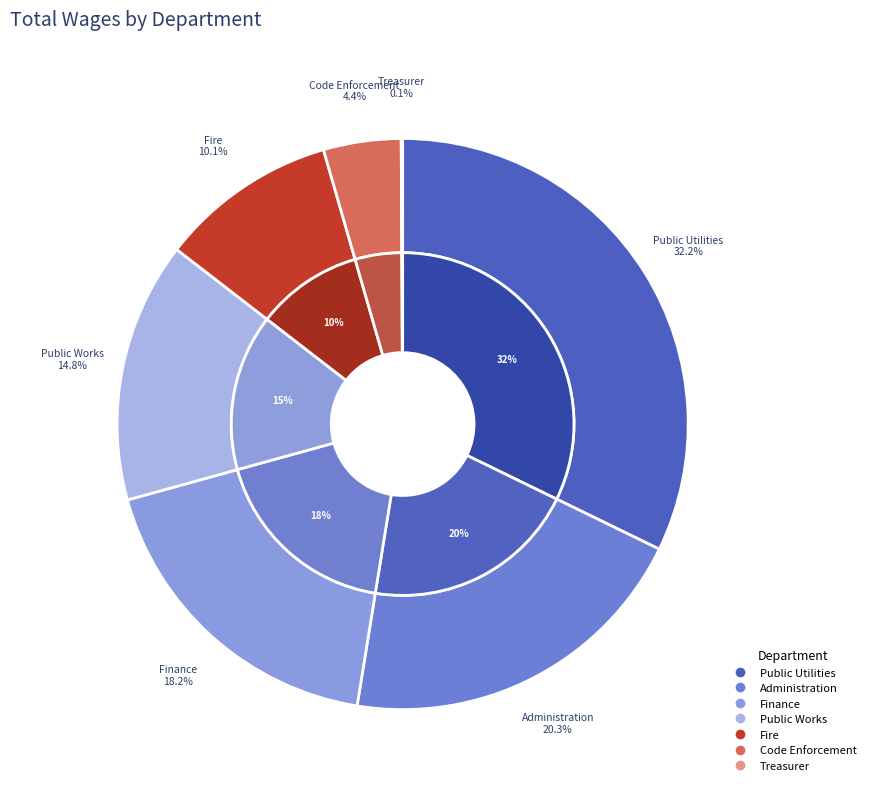

What is the largest slice in the pie chart?

Public Utilities